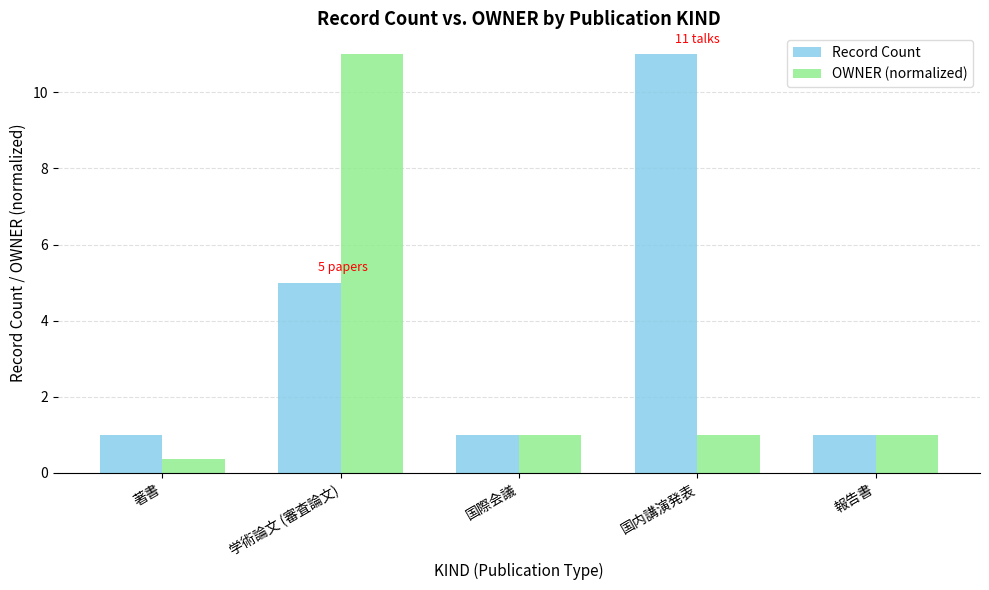

Count the number of data series in this chart.

2